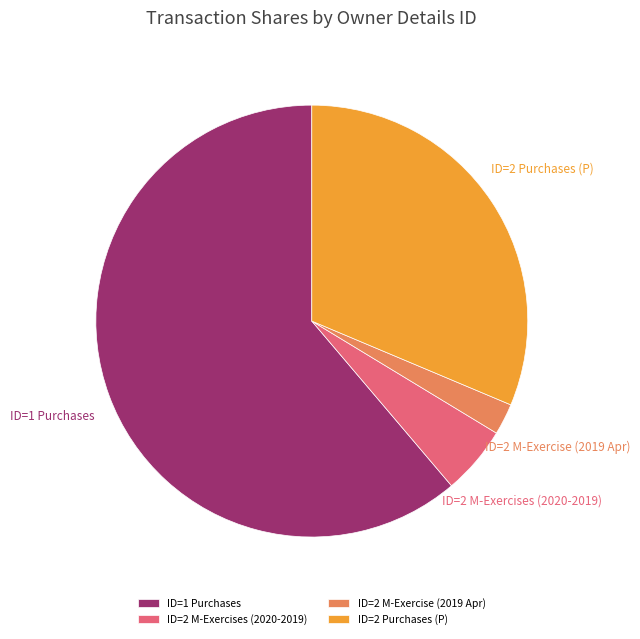

How many slices are in this pie chart?

4